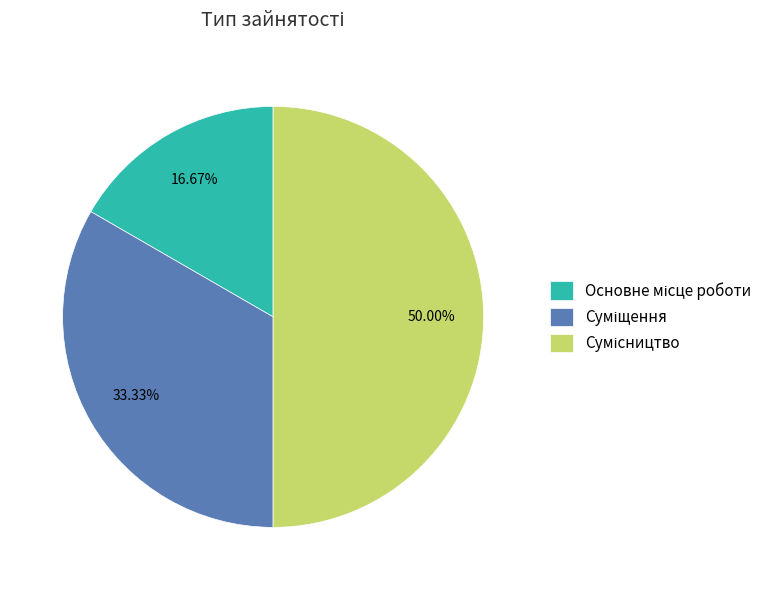

How many slices are in this pie chart?

3